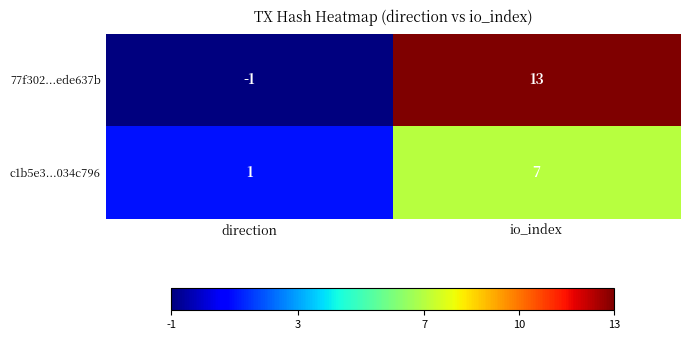

List the series in order of their peak value, highest first.

77f302...ede637b, c1b5e3...034c796